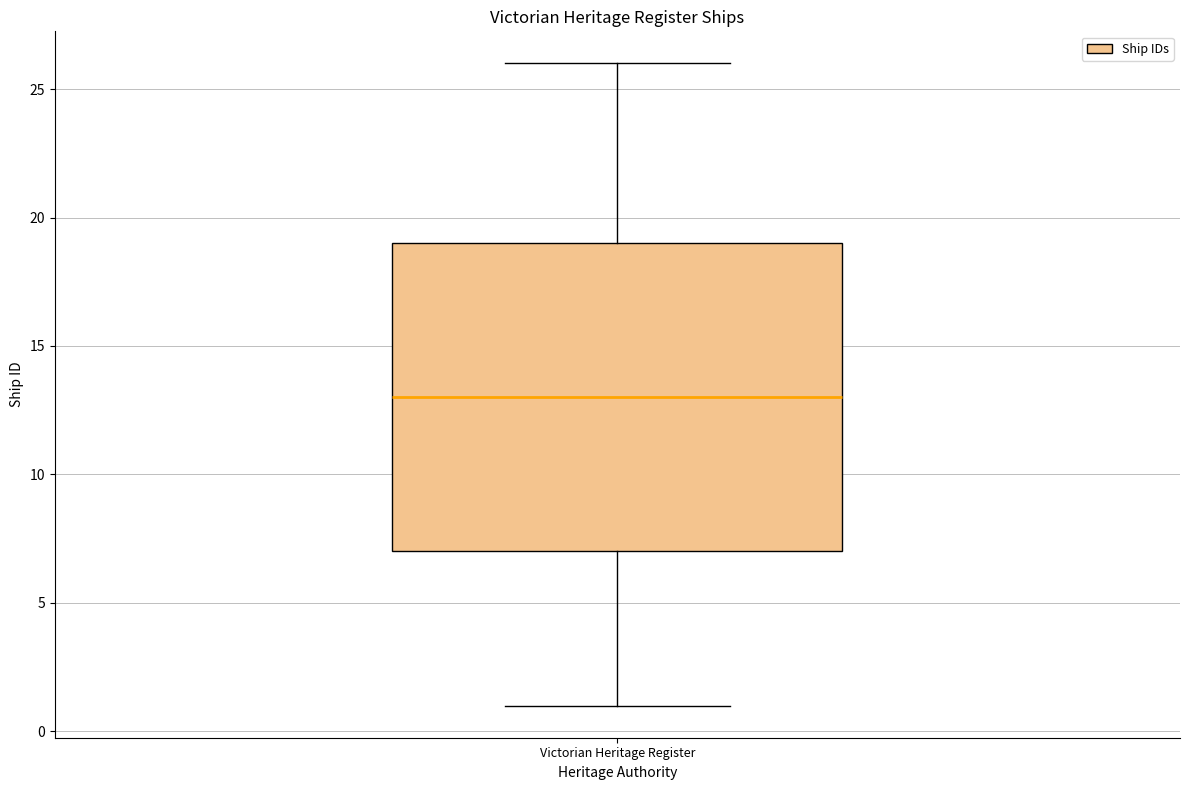

Where does the upper whisker of the box for Victorian Heritage Register end on the y-axis? The values are not printed on the chart, so give them approximately, as read against the axis.

26